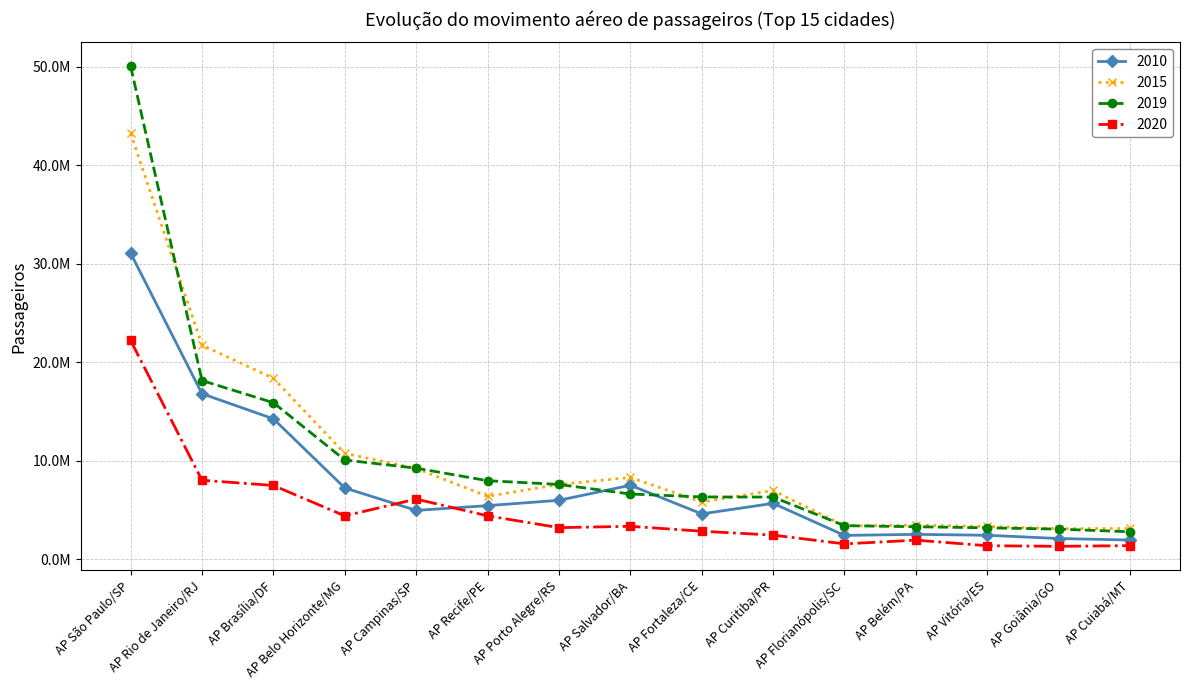

Reading left to right, transcribe all the data shown in this chart.

2010: AP São Paulo/SP=31089889	AP Rio de Janeiro/RJ=16825655	AP Brasília/DF=14276955	AP Belo Horizonte/MG=7261996	AP Campinas/SP=4983655	AP Recife/PE=5465417	AP Porto Alegre/RS=6007707	AP Salvador/BA=7534202	AP Fortaleza/CE=4631659	AP Curitiba/PR=5697436	AP Florianópolis/SC=2445067	AP Belém/PA=2551452	AP Vitória/ES=2460772	AP Goiânia/GO=2128461	AP Cuiabá/MT=1976136
2015: AP São Paulo/SP=43251294	AP Rio de Janeiro/RJ=21760111	AP Brasília/DF=18387693	AP Belo Horizonte/MG=10767302	AP Campinas/SP=9247735	AP Recife/PE=6410671	AP Porto Alegre/RS=7612354	AP Salvador/BA=8324886	AP Fortaleza/CE=5833233	AP Curitiba/PR=7003972	AP Florianópolis/SC=3411251	AP Belém/PA=3480406	AP Vitória/ES=3358140	AP Goiânia/GO=3127397	AP Cuiabá/MT=3147212
2019: AP São Paulo/SP=50052864	AP Rio de Janeiro/RJ=18159981	AP Brasília/DF=15913654	AP Belo Horizonte/MG=10098445	AP Campinas/SP=9268964	AP Recife/PE=7998184	AP Porto Alegre/RS=7616082	AP Salvador/BA=6646670	AP Fortaleza/CE=6349152	AP Curitiba/PR=6334330	AP Florianópolis/SC=3433472	AP Belém/PA=3325114	AP Vitória/ES=3215622	AP Goiânia/GO=3081515	AP Cuiabá/MT=2815201
2020: AP São Paulo/SP=22227426	AP Rio de Janeiro/RJ=8044811	AP Brasília/DF=7514156	AP Belo Horizonte/MG=4425801	AP Campinas/SP=6132802	AP Recife/PE=4432319	AP Porto Alegre/RS=3232326	AP Salvador/BA=3368035	AP Fortaleza/CE=2869267	AP Curitiba/PR=2476022	AP Florianópolis/SC=1584465	AP Belém/PA=1964677	AP Vitória/ES=1395717	AP Goiânia/GO=1337942	AP Cuiabá/MT=1403415